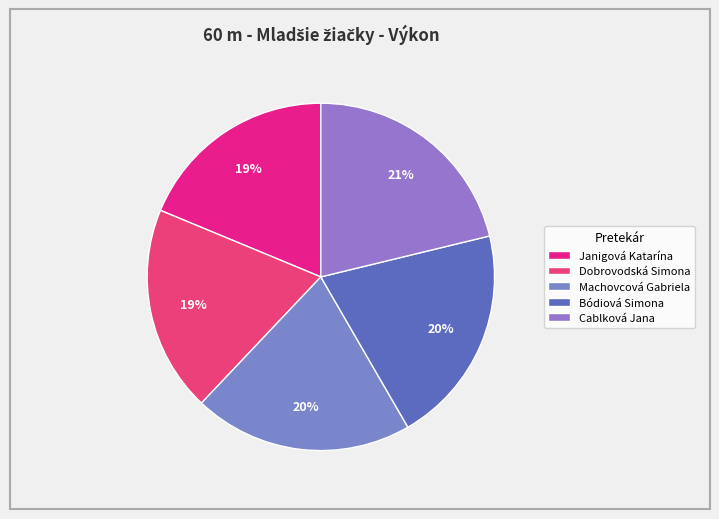

Is there any slice that represents more than half of the pie?

No